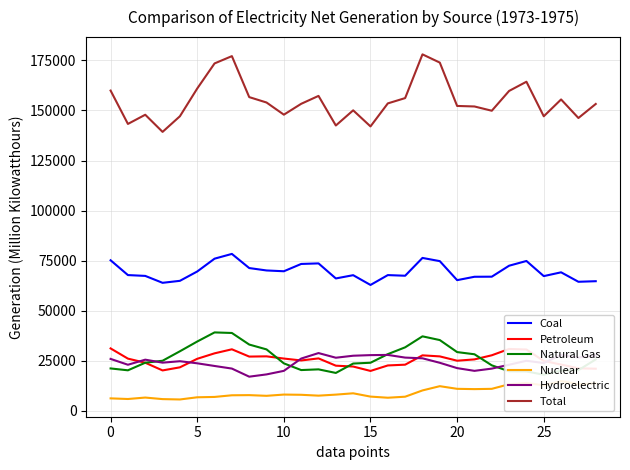

In Natural Gas, how many points are higher than both neighbors (excluding endpoints)?

3